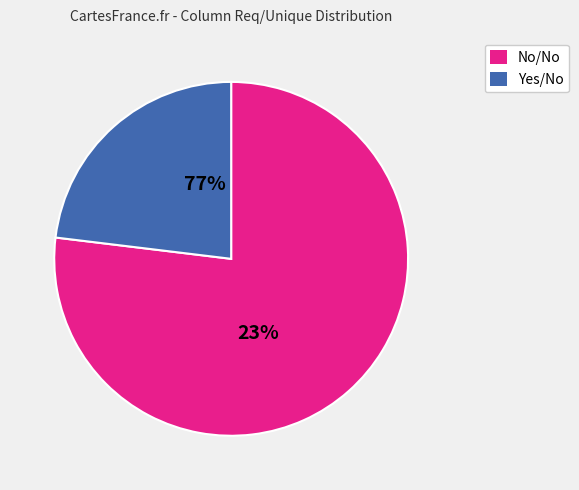

Is it true that Yes/No is 8% of the pie?

False